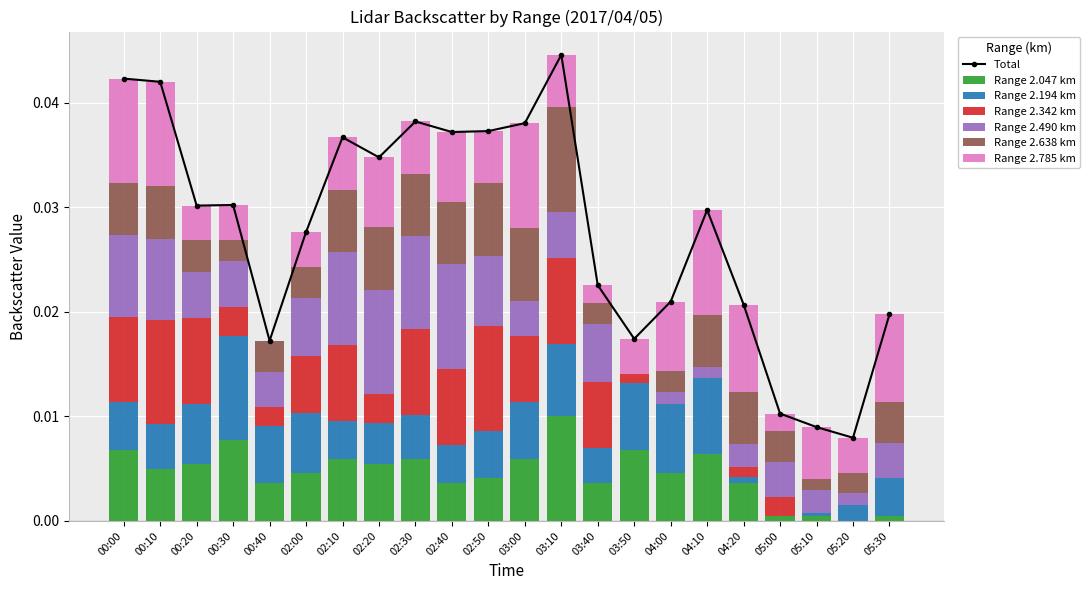

Count the 2.785 values in the range 0 to 1.

22